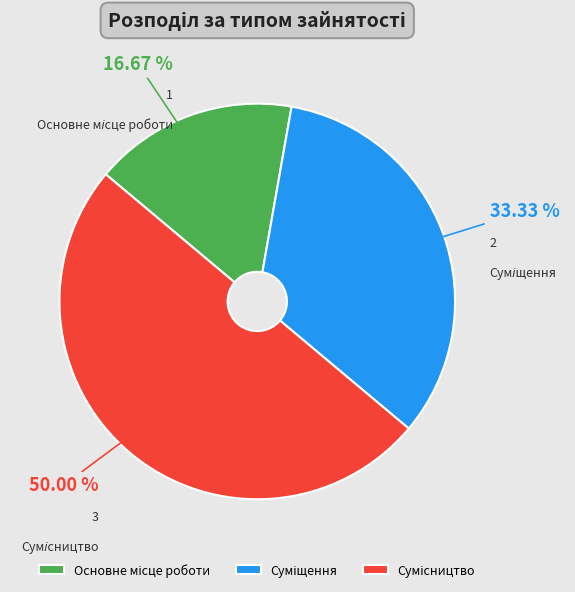

Count the number of slices in the pie.

3